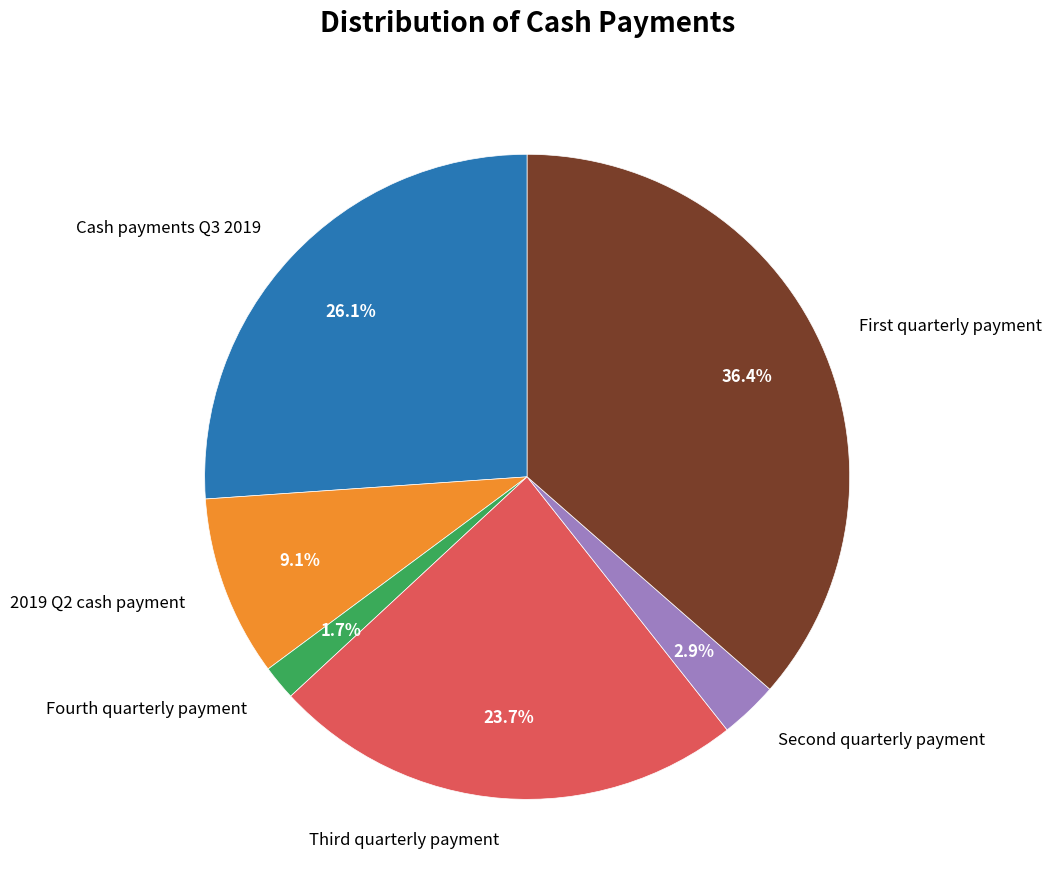

How many segments does this pie chart have?

6